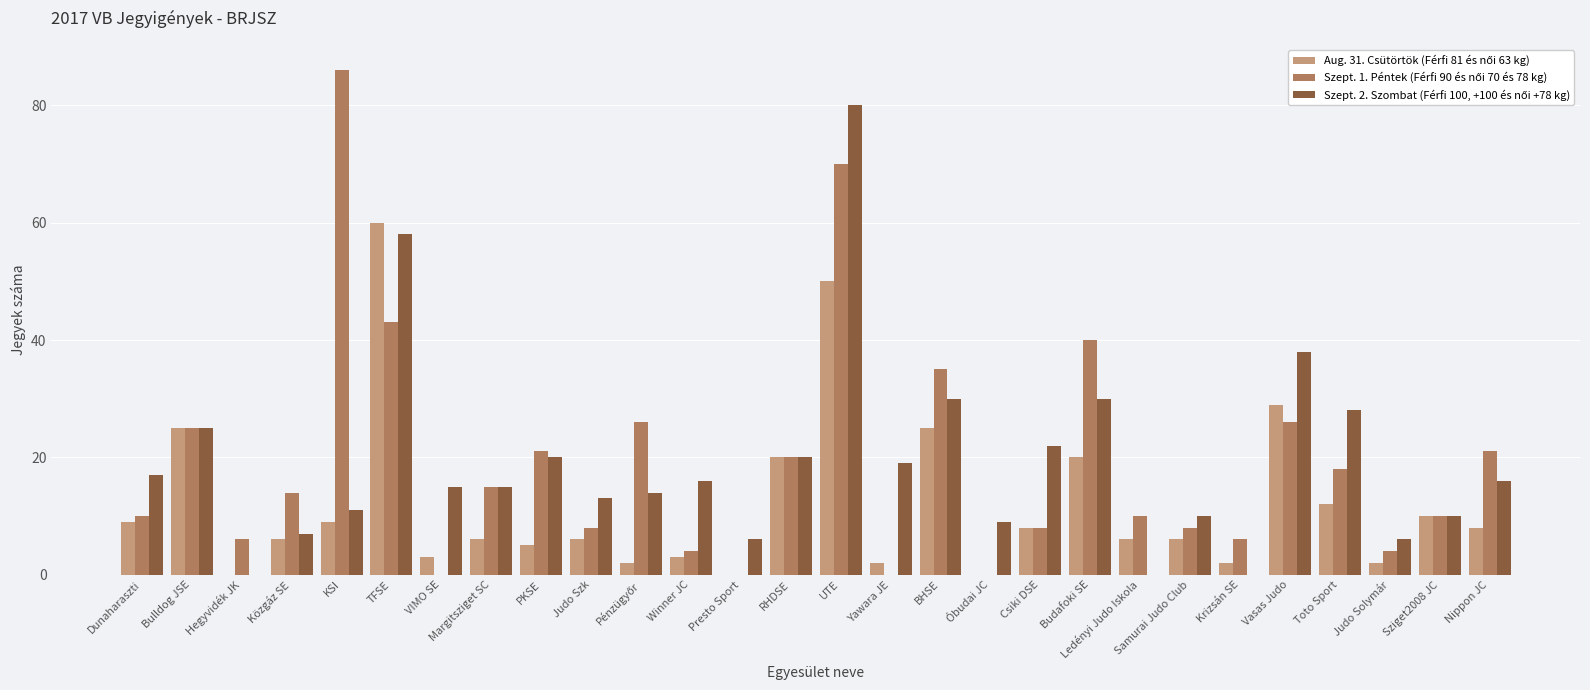

What is the total value across all series at Presto Sport?

6